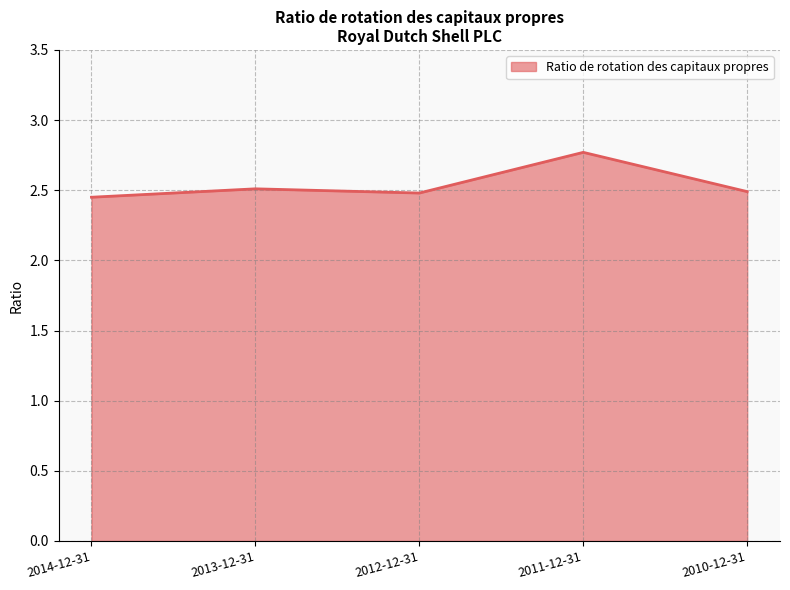

At which category does the data reach its first local peak?

2013-12-31